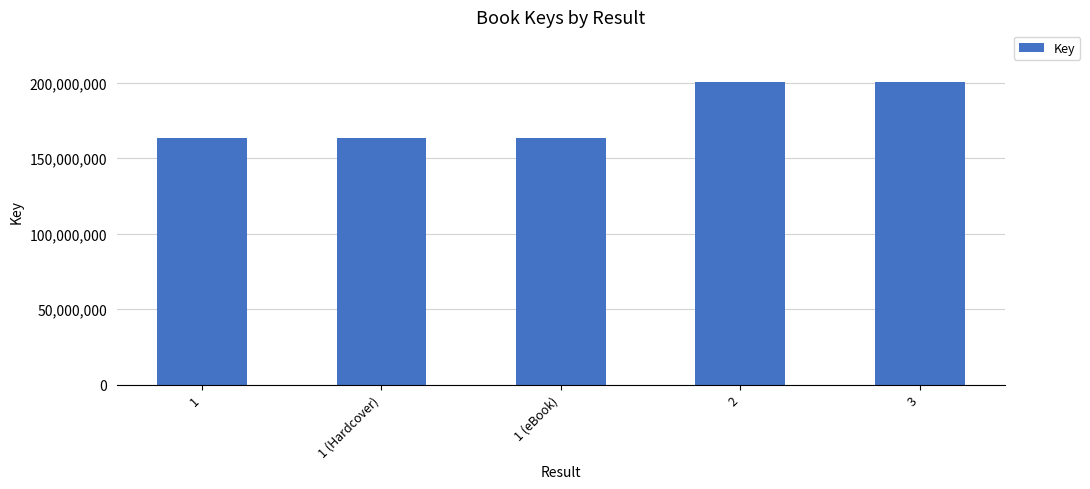

What is the label of the 4th bar from the right?

1 (Hardcover)